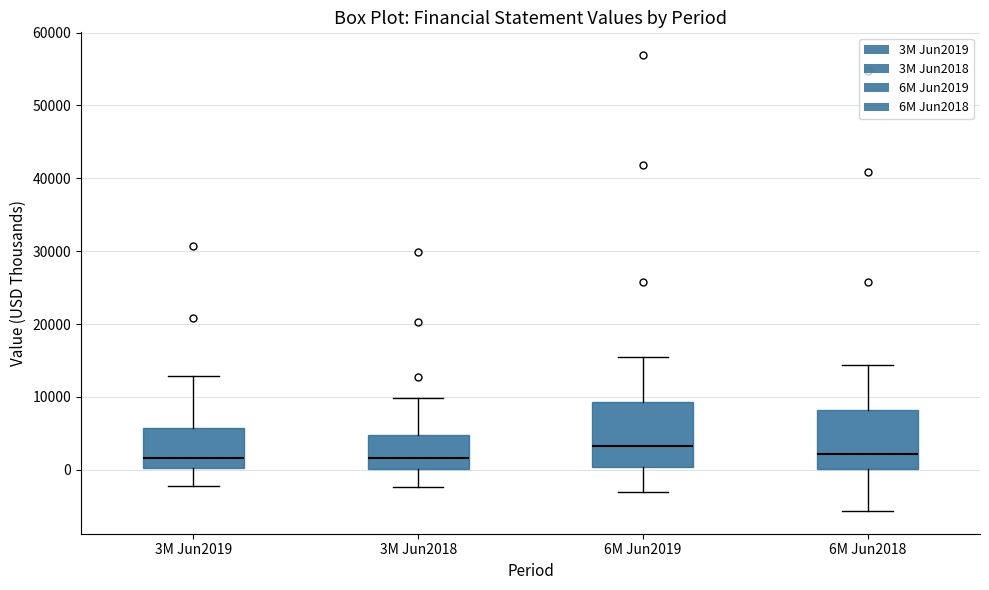

Where does the upper whisker of the box for 3M Jun2018 end on the y-axis? The values are not printed on the chart, so give them approximately, as read against the axis.

10000